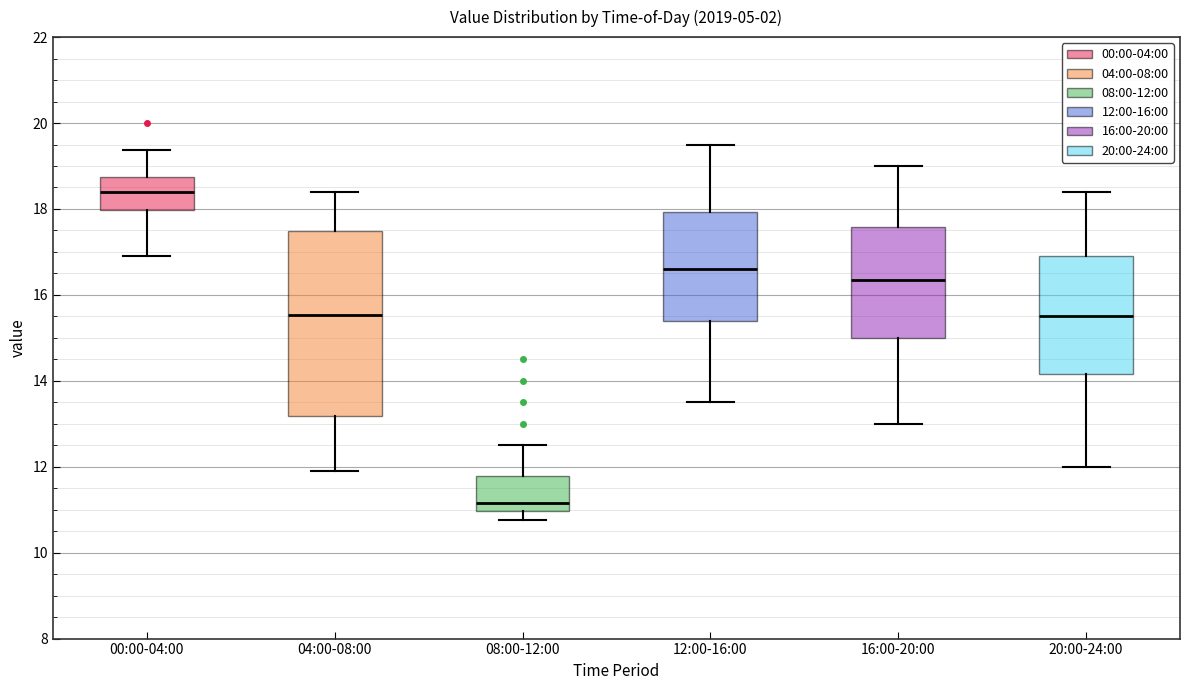

Reading left to right, read every box against the y-axis: the position of its median line, the range the box covers, and the ends of its whiskers. The values are not printed on the chart, so give them approximately, as read against the axis.

00:00-04:00: median 18.4, box 18.0 to 18.8, whiskers 17.0 to 19.4
04:00-08:00: median 15.6, box 13.2 to 17.4, whiskers 12.0 to 18.4
08:00-12:00: median 11.2, box 11.0 to 11.8, whiskers 10.8 to 12.6
12:00-16:00: median 16.6, box 15.4 to 18.0, whiskers 13.6 to 19.6
16:00-20:00: median 16.4, box 15.0 to 17.6, whiskers 13.0 to 19.0
20:00-24:00: median 15.6, box 14.2 to 17.0, whiskers 12.0 to 18.4